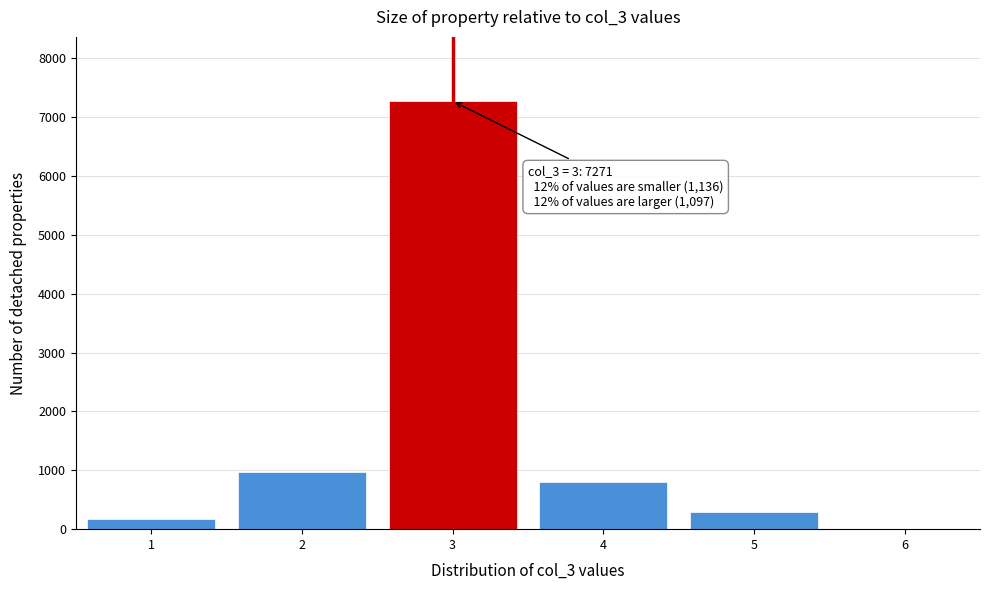

Reading left to right, what are all the values shown in this chart?

1=172	2=964	3=7271	4=803	5=294	6=0